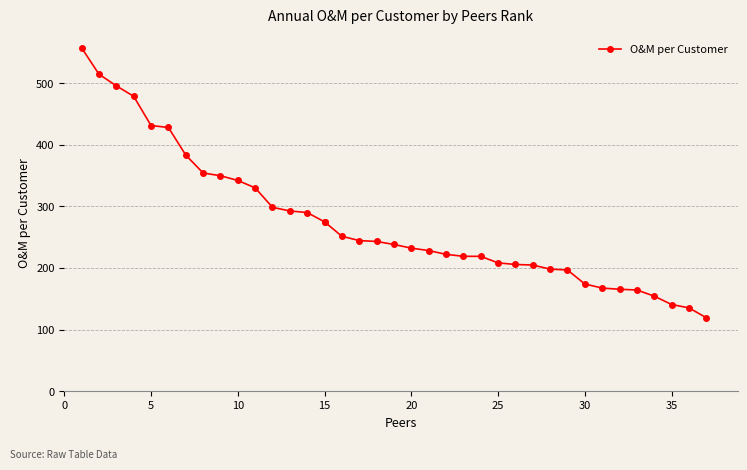

True or false: the data shows 199.0 at 35.

False